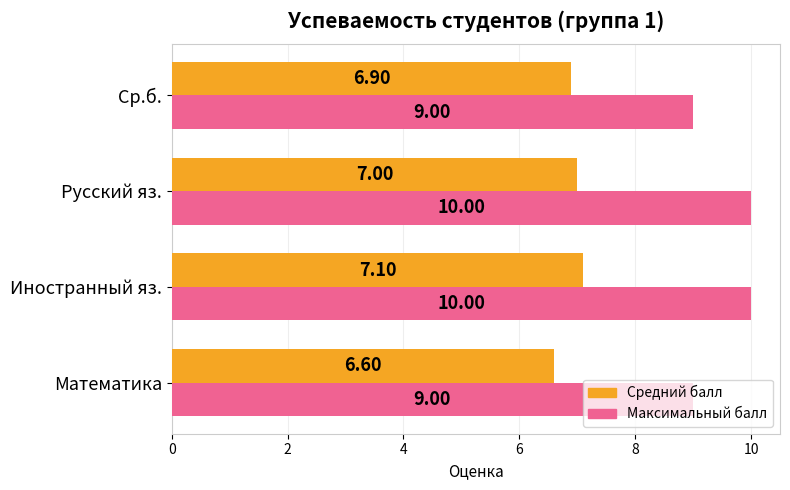

Which series has the largest range (max minus min)?

Максимальный балл